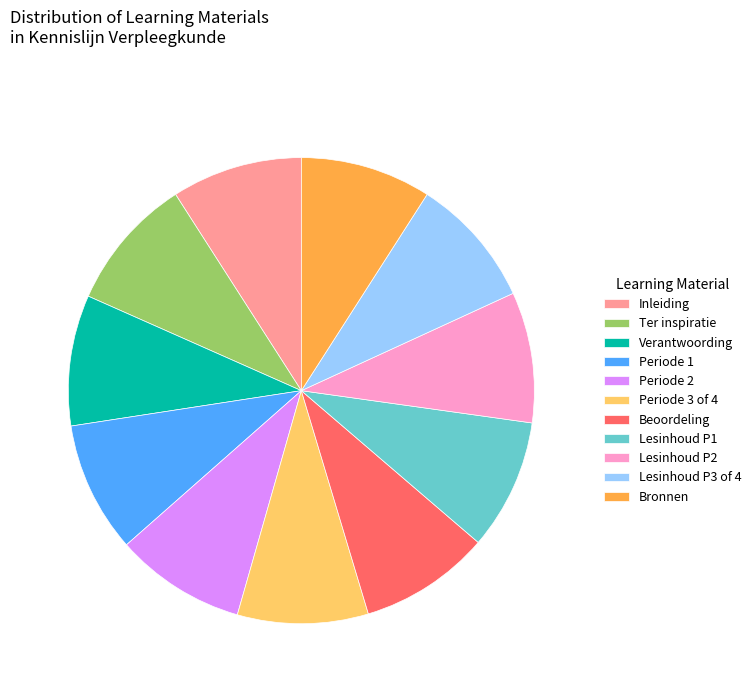

Is Lesinhoud P3 of 4 the majority of the pie?

No